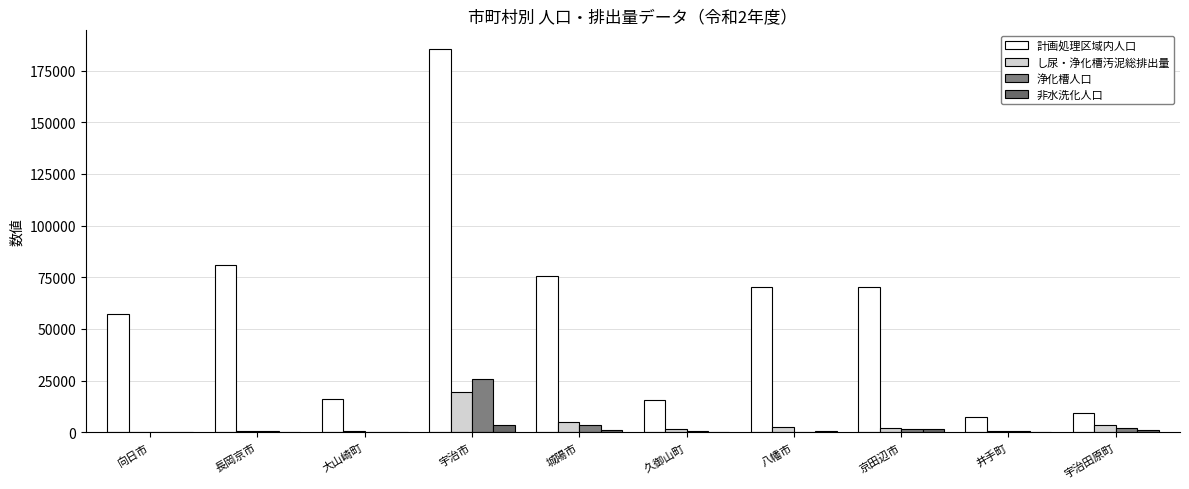

Which series has the widest spread of values?

計画処理区域内人口